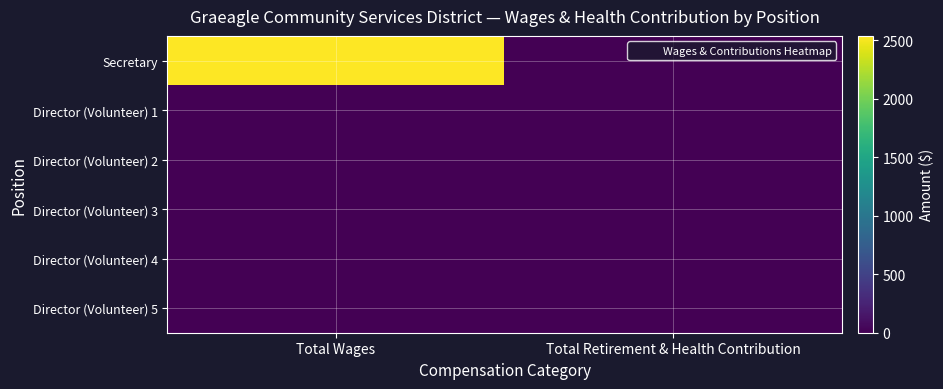

Between Total Wages and Total Retirement & Health Contribution, which series saw the biggest shift?

Secretary